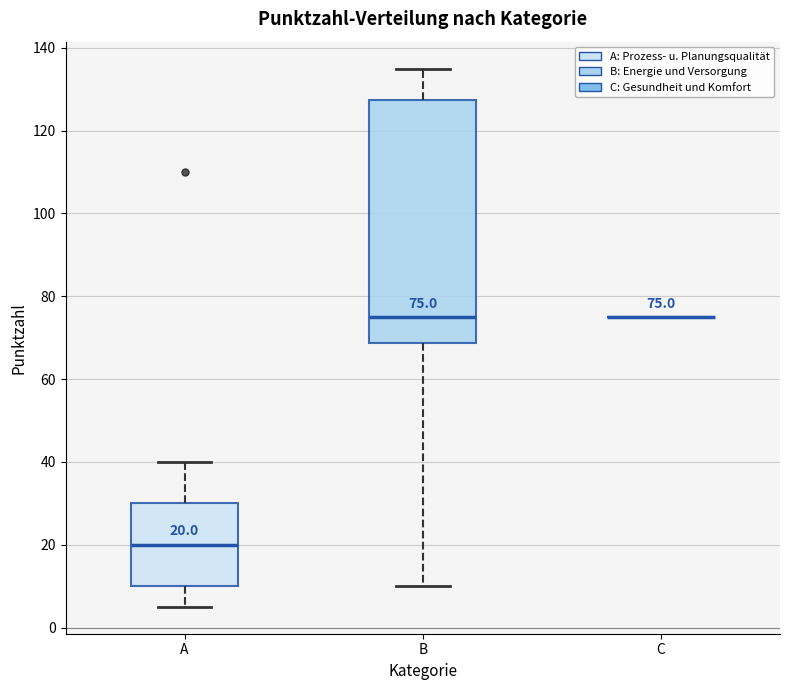

Comparing the boxes themselves (not the whiskers), which one is the tallest?

B